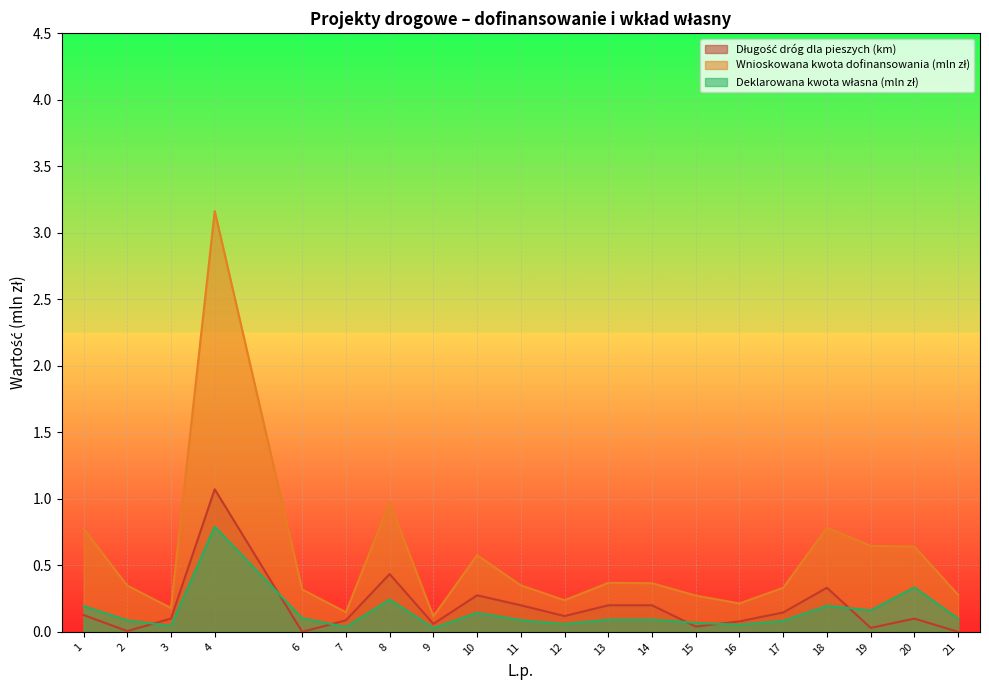

True or false: Deklarowana kwota własna (mln zł) and Długość dróg dla pieszych (km) cross at least once.

True